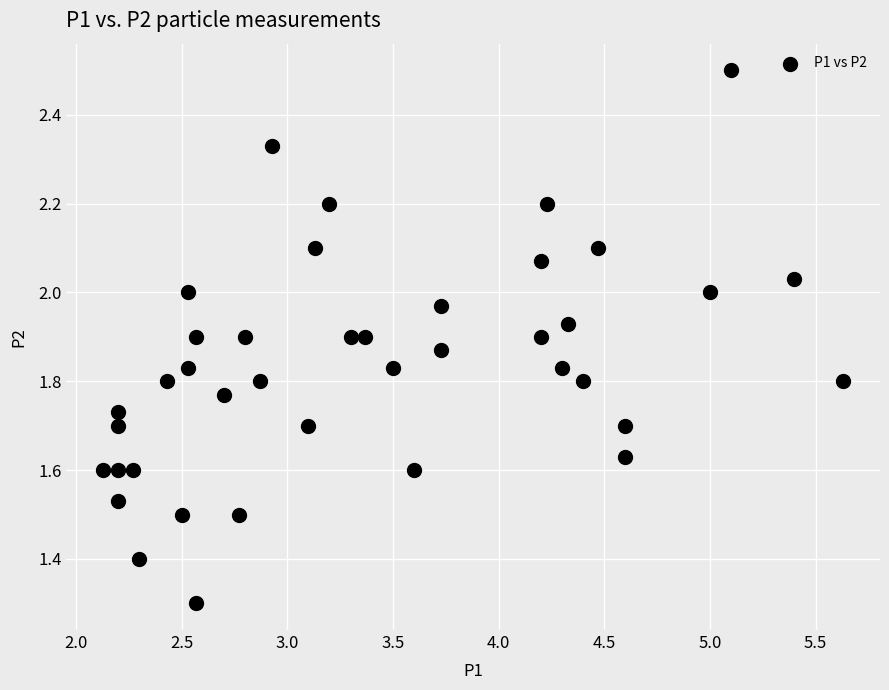

What Y value in the scatter plot is closest to 1?

1.3